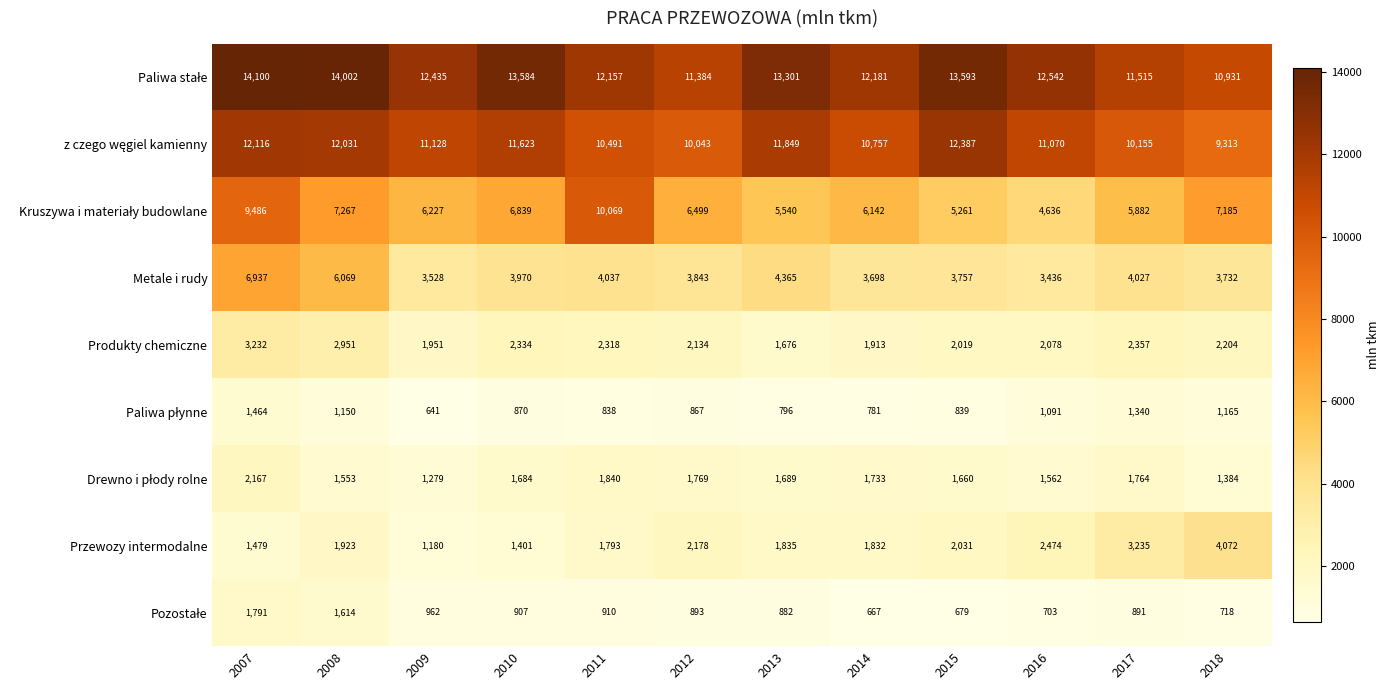

The Przewozy intermodalne series shows 1401 at 2010. True or false?

True